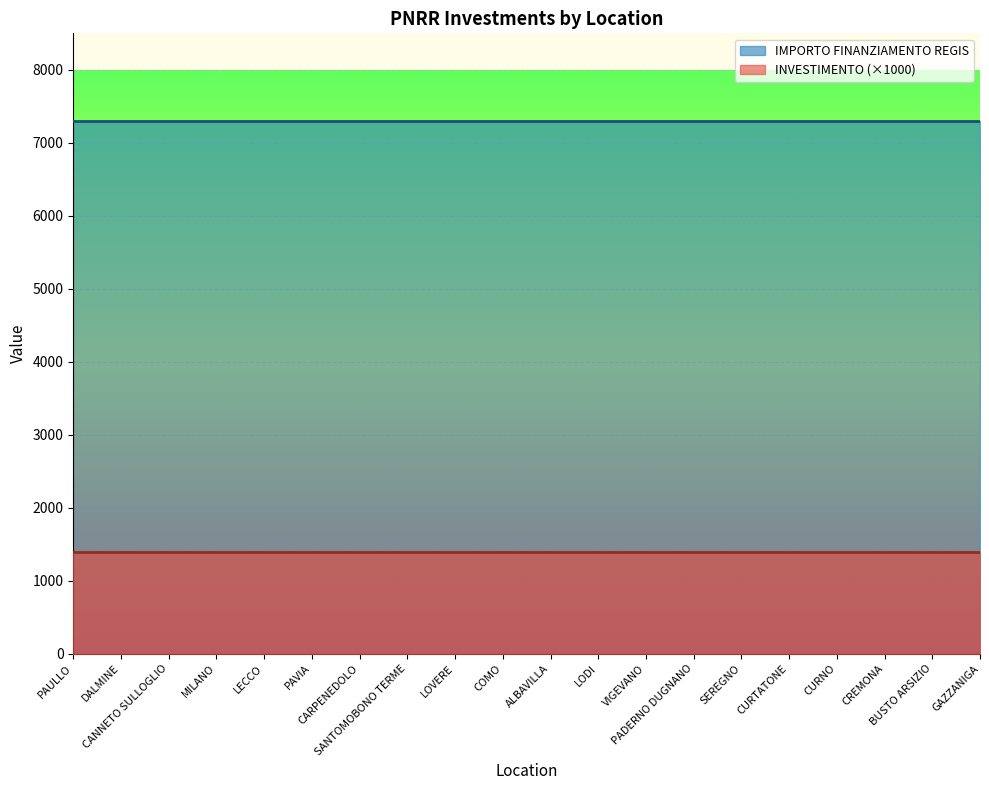

True or false: INVESTIMENTO and IMPORTO FINANZIAMENTO REGIS cross at least once.

False